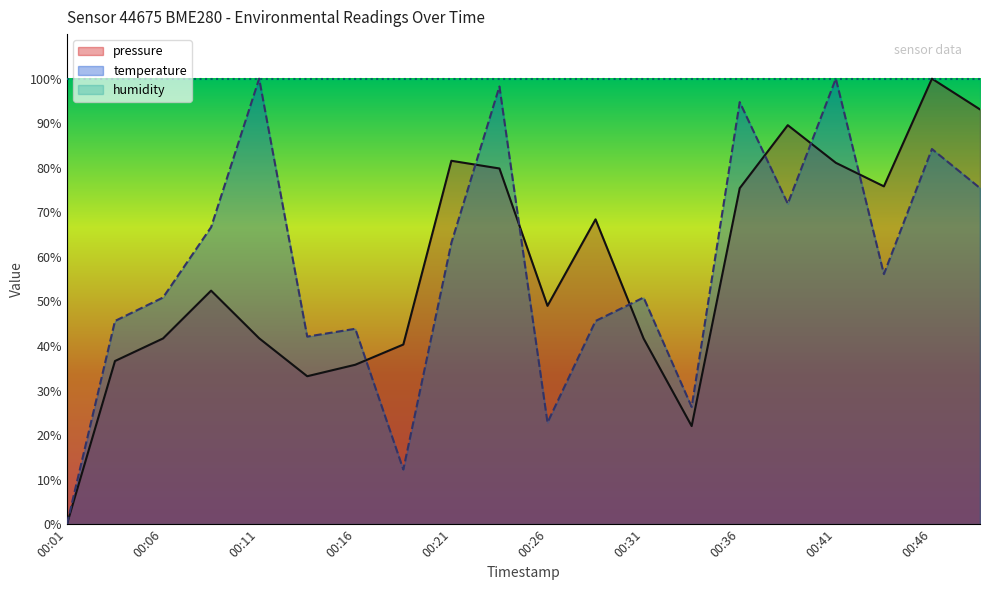

True or false: pressure has more than 2 interior local peaks.

True